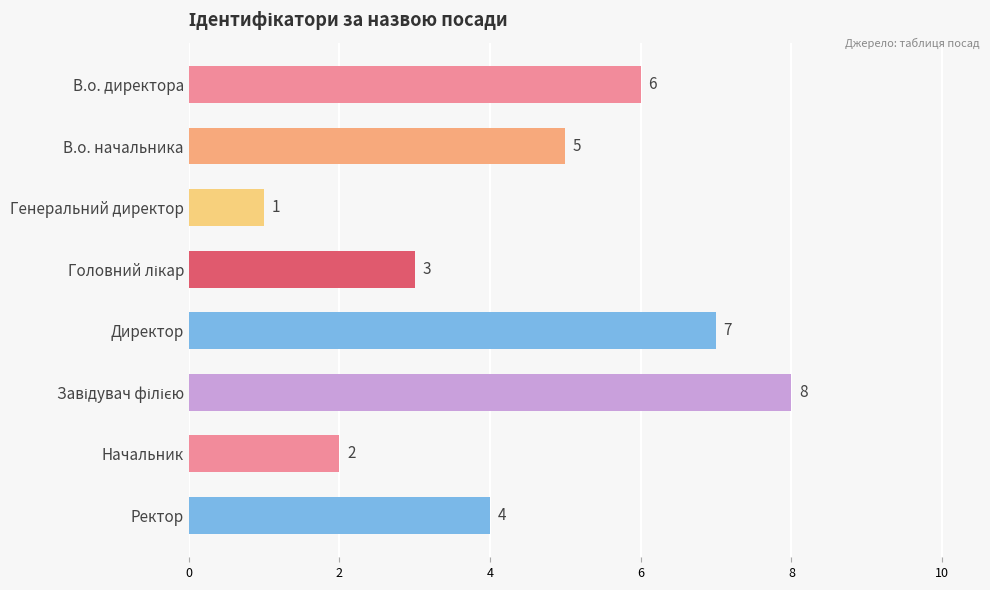

Is it true that the value at В.о. начальника is 7?

False